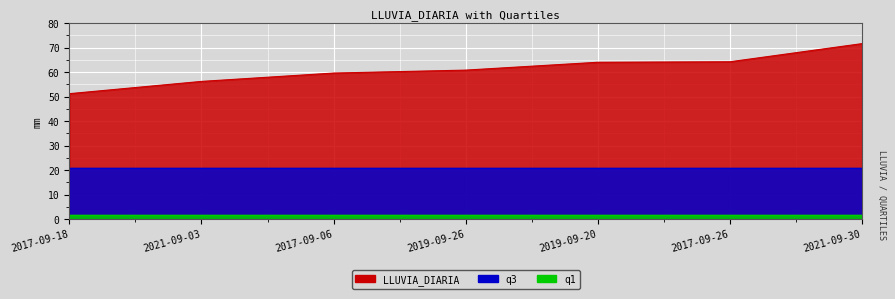

Which series has the largest range (max minus min)?

LLUVIA_DIARIA